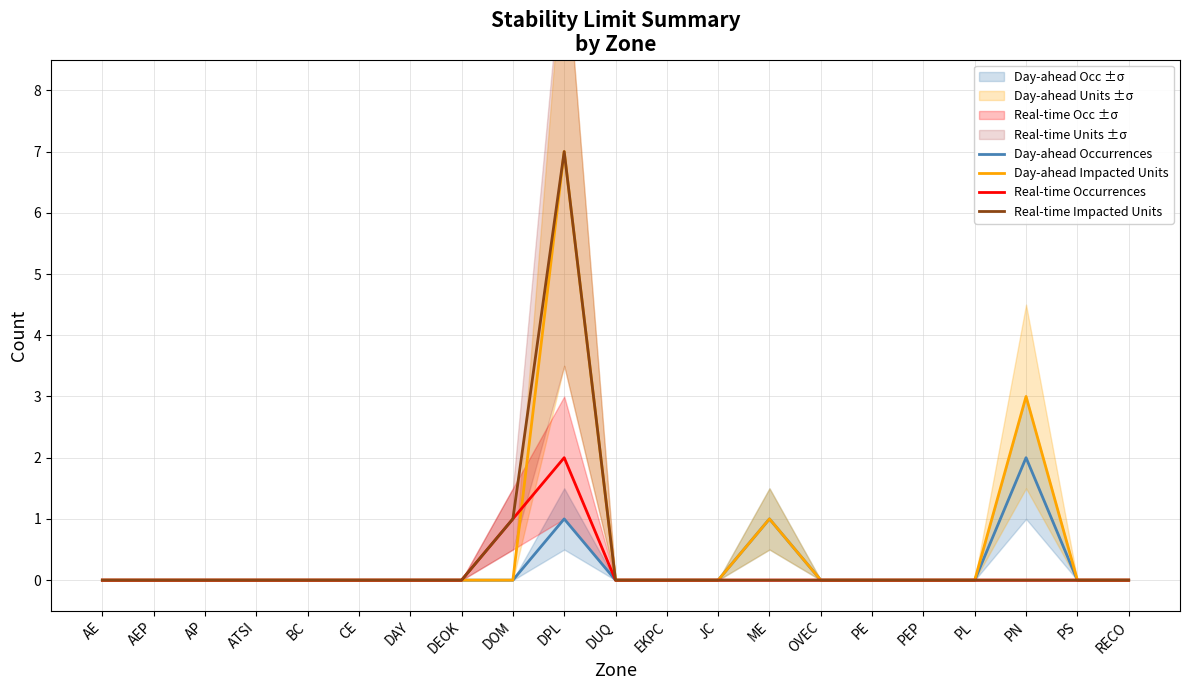

How many interior local peaks does the Real-time Occurrences series have?

1